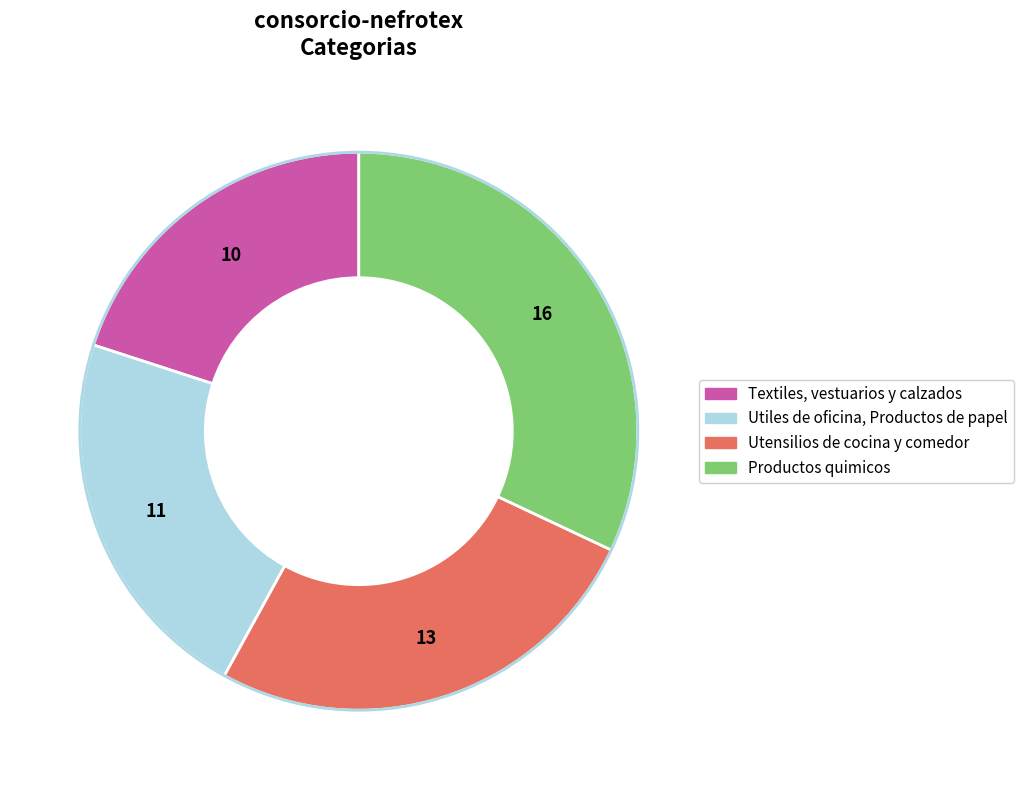

Is the sum of Productos quimicos and Utensilios de cocina y comedor greater than half?

Yes